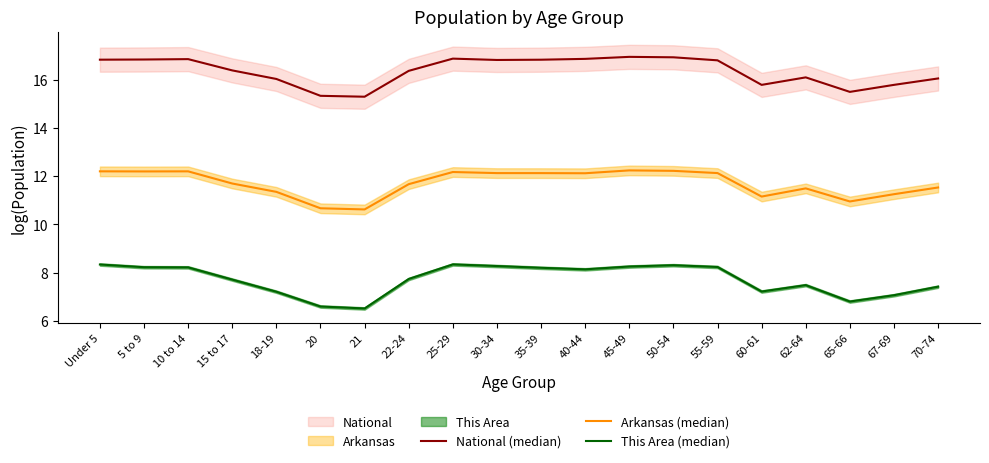

At which label is National (median) closest to 16?

18-19